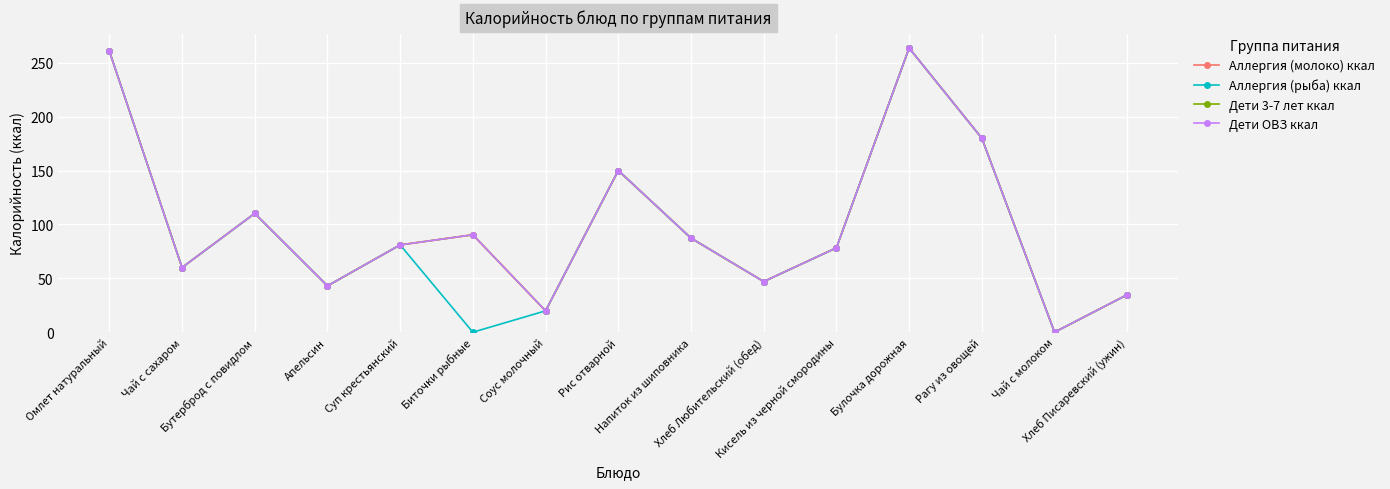

In Дети ОВЗ ккал, how many points are higher than both neighbors (excluding endpoints)?

4